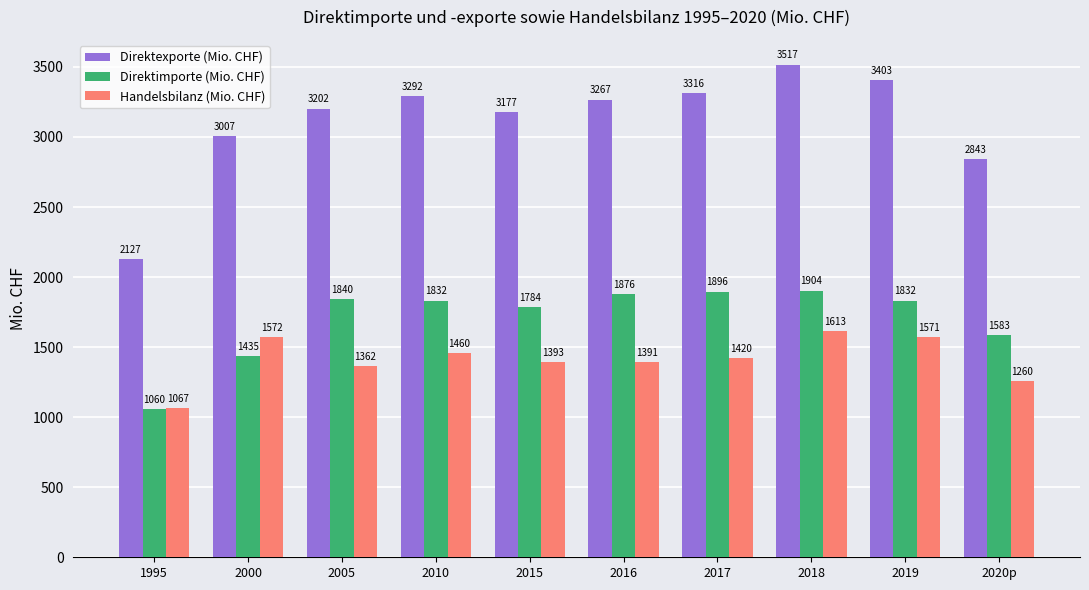

Rank the series at 2018 from lowest to highest value.

Handelsbilanz (Mio. CHF), Direktimporte (Mio. CHF), Direktexporte (Mio. CHF)